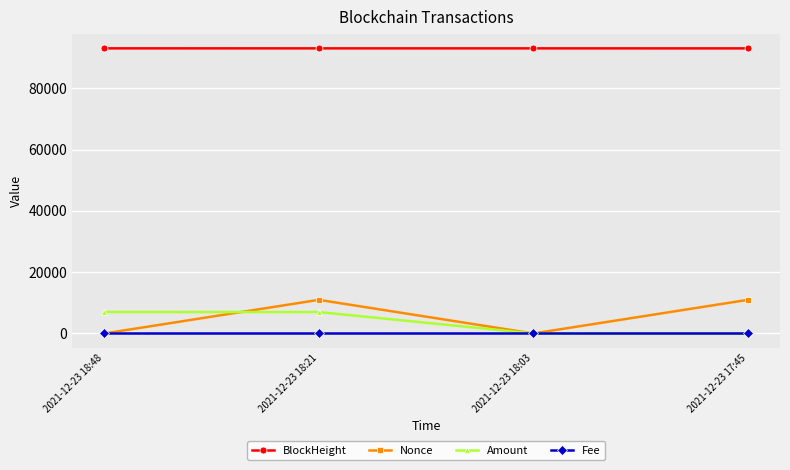

Rank the series at 2021-12-23 18:21 from lowest to highest value.

Fee, Amount, Nonce, BlockHeight